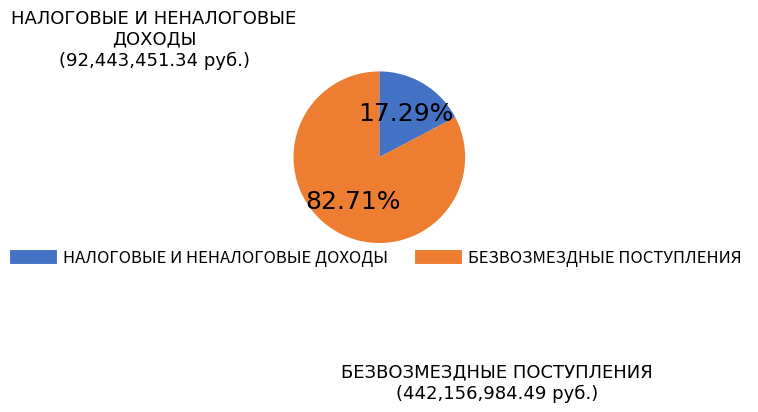

What is the smallest slice in the pie chart?

НАЛОГОВЫЕ И НЕНАЛОГОВЫЕ ДОХОДЫ